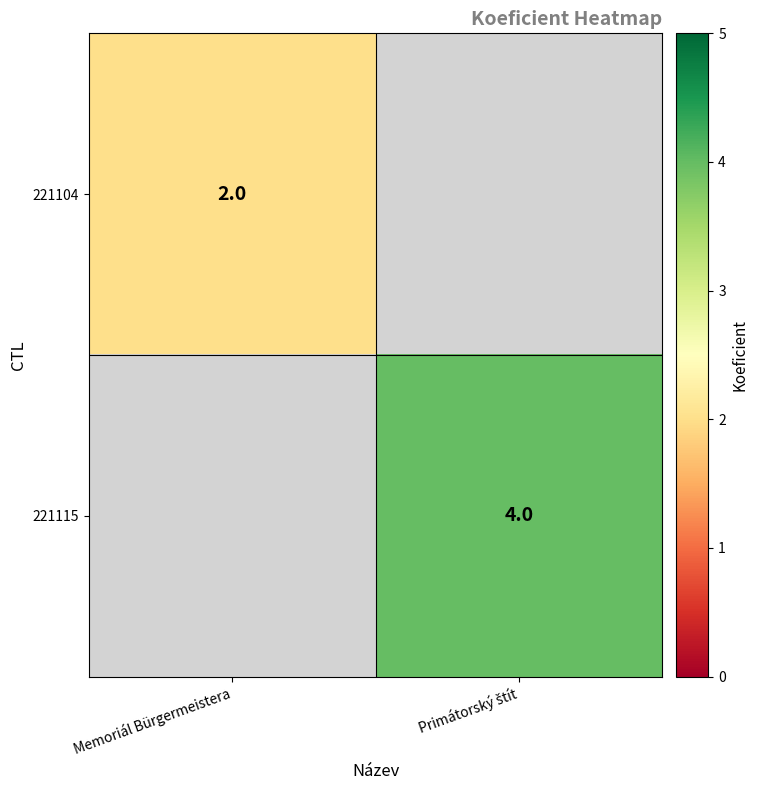

What is the minimum value shown in the chart?

2.0